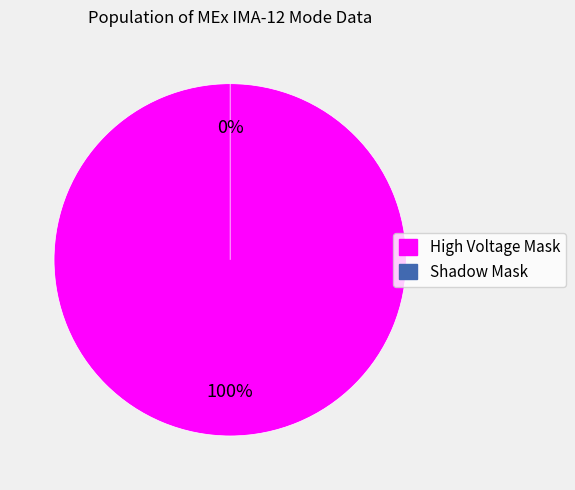

To the nearest percent, what is the difference between the largest and smallest slice percentages?

100%